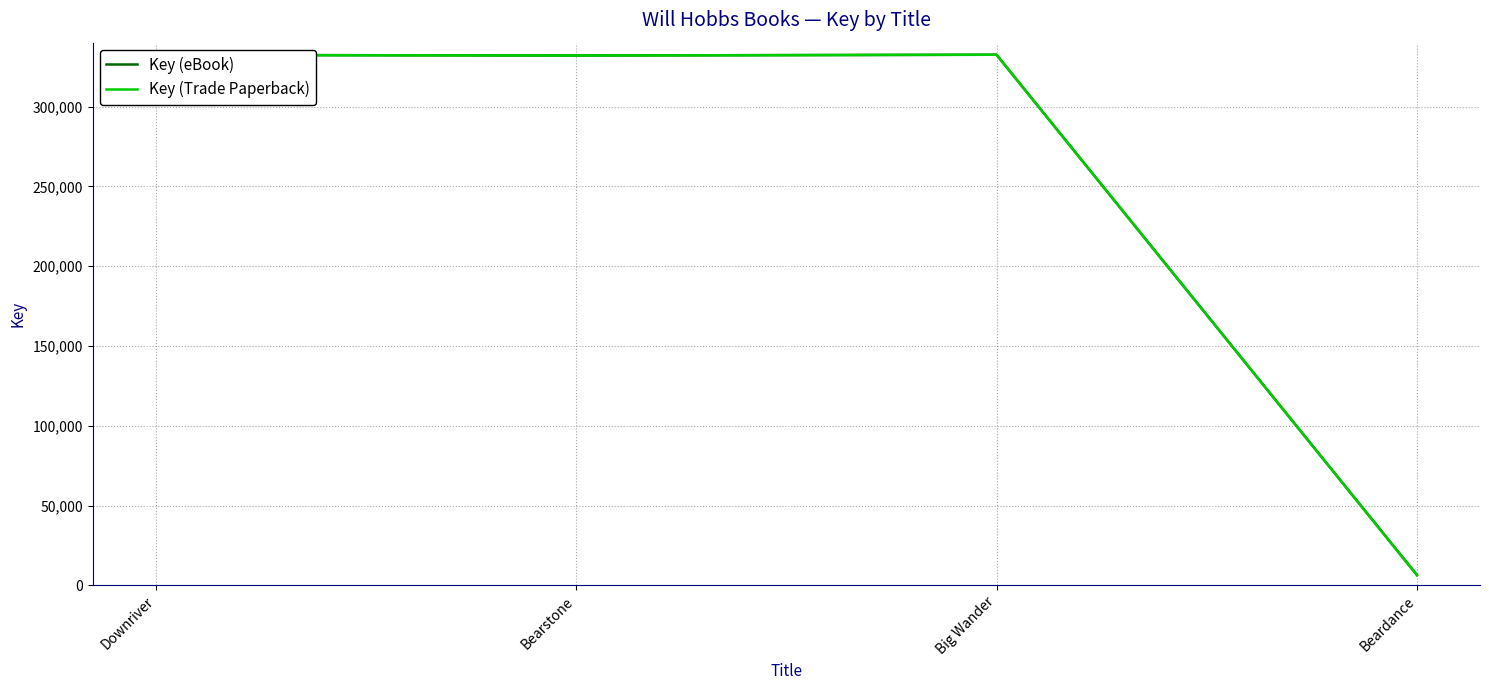

At which label does Key (eBook) reach its minimum?

Beardance